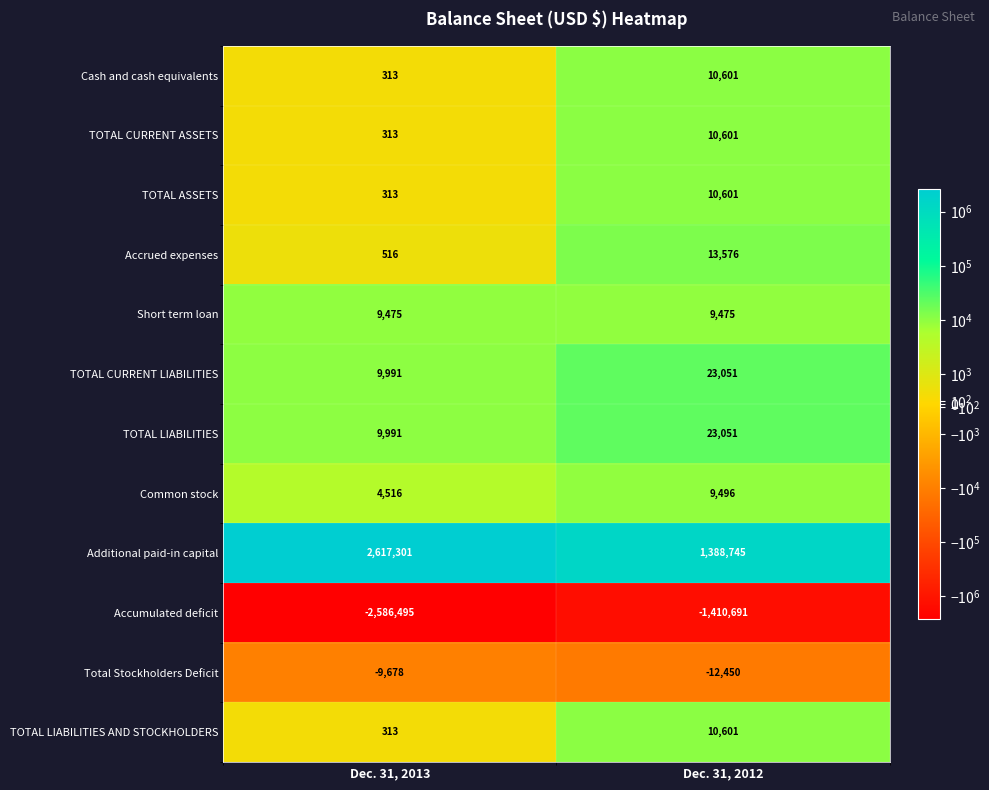

Which series changed the most between Dec. 31, 2013 and Dec. 31, 2012?

Additional paid-in capital